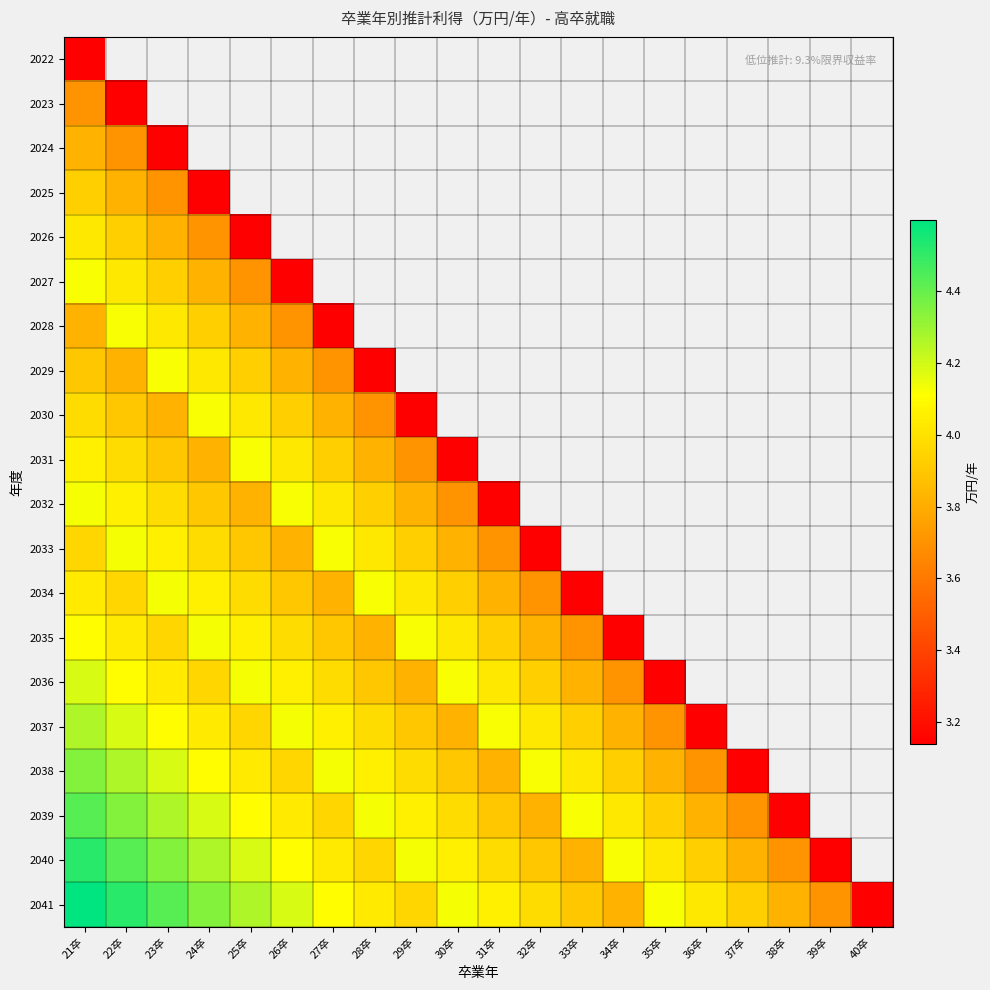

At which label does 2030 reach its minimum?

29卒